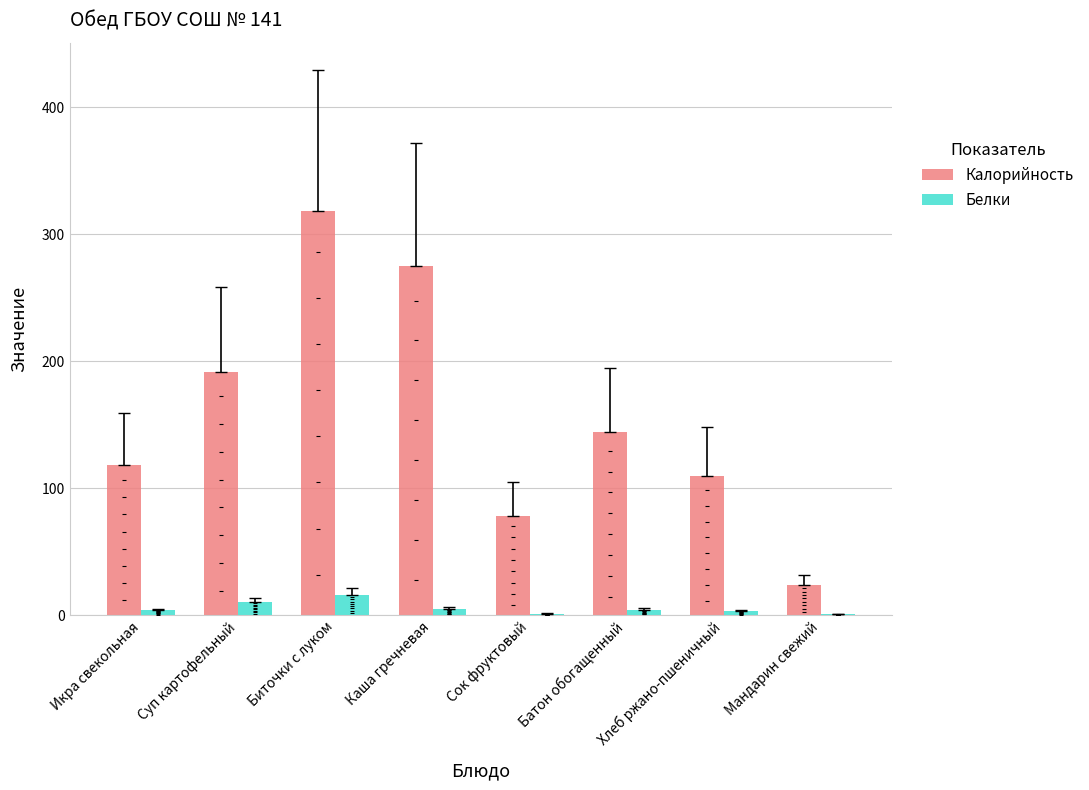

Is the value of Белки at Каша гречневая greater than the value of Калорийность at Биточки с луком?

No